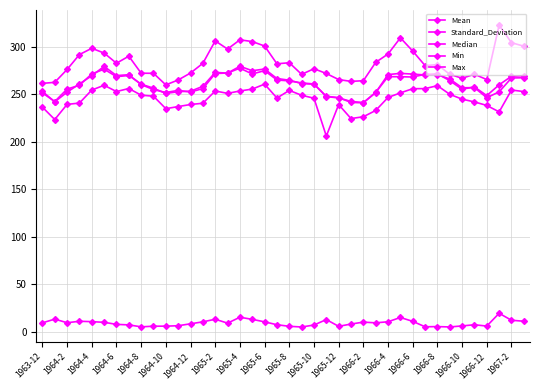

Count the number of categories in the chart.

40